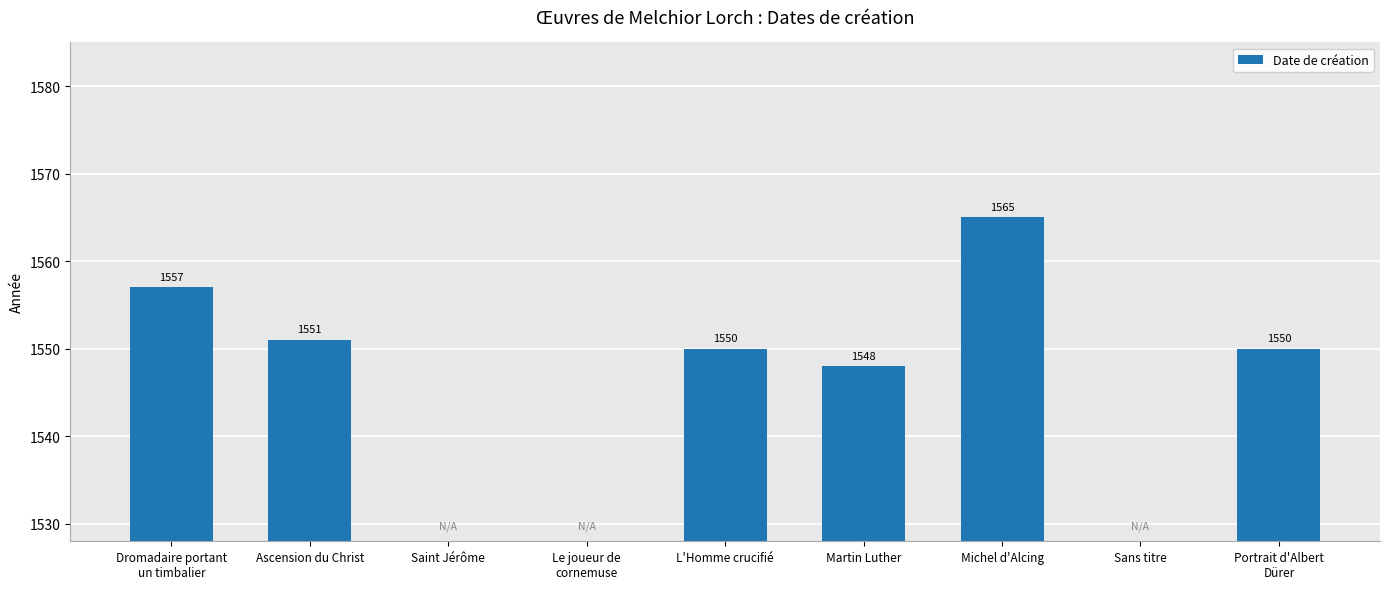

Which has a higher value, Ascension du Christ or Michel d'Alcing?

Michel d'Alcing